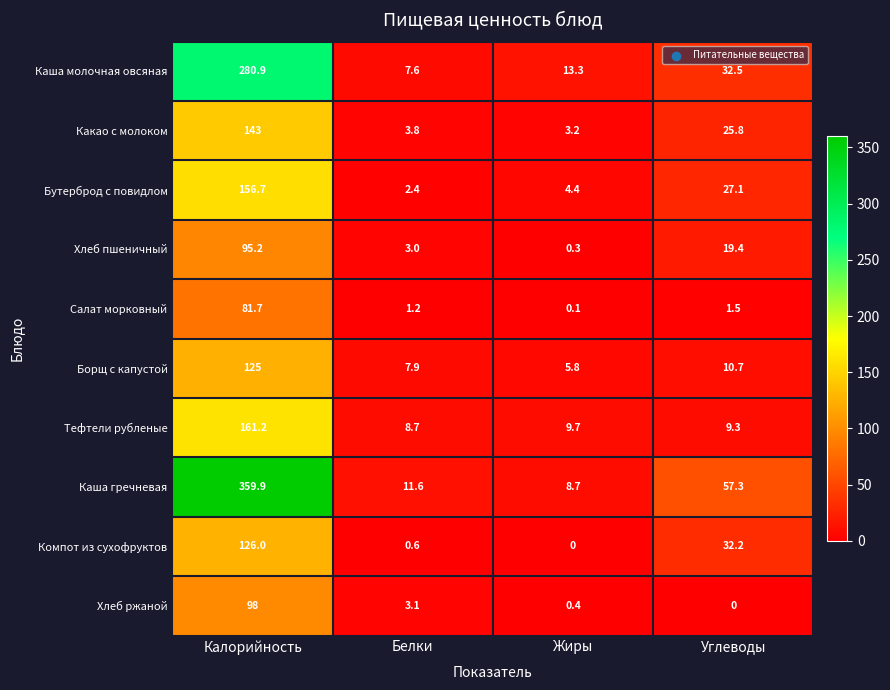

Which label corresponds to the largest value in the chart?

Калорийность